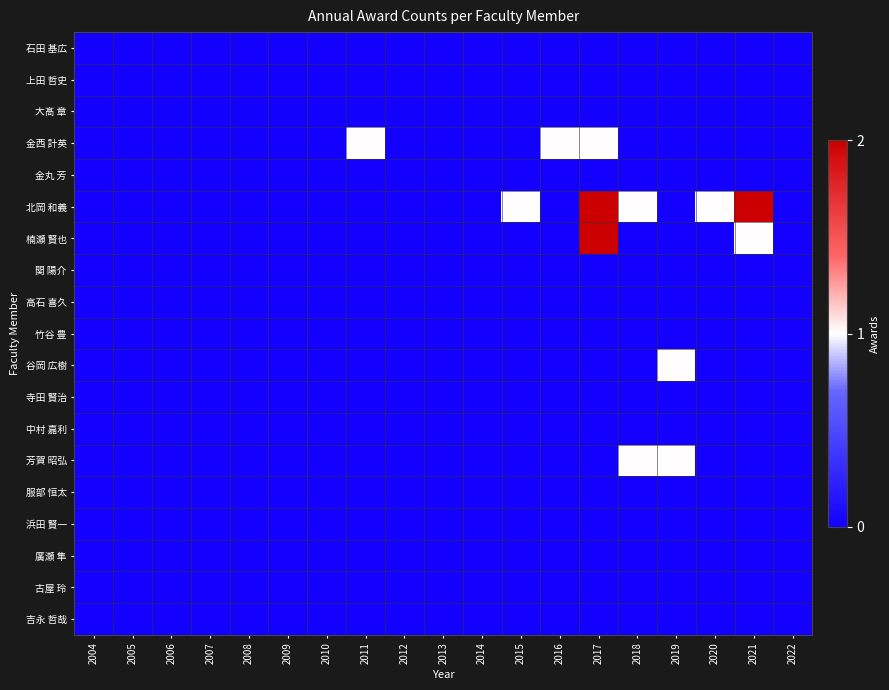

Reading left to right, transcribe all the data shown in this chart.

石田 基広: 2004=0	2005=0	2006=0	2007=0	2008=0	2009=0	2010=0	2011=0	2012=0	2013=0	2014=0	2015=0	2016=0	2017=0	2018=0	2019=0	2020=0	2021=0	2022=0
上田 哲史: 2004=0	2005=0	2006=0	2007=0	2008=0	2009=0	2010=0	2011=0	2012=0	2013=0	2014=0	2015=0	2016=0	2017=0	2018=0	2019=0	2020=0	2021=0	2022=0
大髙 章: 2004=0	2005=0	2006=0	2007=0	2008=0	2009=0	2010=0	2011=0	2012=0	2013=0	2014=0	2015=0	2016=0	2017=0	2018=0	2019=0	2020=0	2021=0	2022=0
金西 計英: 2004=0	2005=0	2006=0	2007=0	2008=0	2009=0	2010=0	2011=1	2012=0	2013=0	2014=0	2015=0	2016=1	2017=1	2018=0	2019=0	2020=0	2021=0	2022=0
金丸 芳: 2004=0	2005=0	2006=0	2007=0	2008=0	2009=0	2010=0	2011=0	2012=0	2013=0	2014=0	2015=0	2016=0	2017=0	2018=0	2019=0	2020=0	2021=0	2022=0
北岡 和義: 2004=0	2005=0	2006=0	2007=0	2008=0	2009=0	2010=0	2011=0	2012=0	2013=0	2014=0	2015=1	2016=0	2017=2	2018=1	2019=0	2020=1	2021=2	2022=0
楠瀬 賢也: 2004=0	2005=0	2006=0	2007=0	2008=0	2009=0	2010=0	2011=0	2012=0	2013=0	2014=0	2015=0	2016=0	2017=2	2018=0	2019=0	2020=0	2021=1	2022=0
関 陽介: 2004=0	2005=0	2006=0	2007=0	2008=0	2009=0	2010=0	2011=0	2012=0	2013=0	2014=0	2015=0	2016=0	2017=0	2018=0	2019=0	2020=0	2021=0	2022=0
高石 喜久: 2004=0	2005=0	2006=0	2007=0	2008=0	2009=0	2010=0	2011=0	2012=0	2013=0	2014=0	2015=0	2016=0	2017=0	2018=0	2019=0	2020=0	2021=0	2022=0
竹谷 豊: 2004=0	2005=0	2006=0	2007=0	2008=0	2009=0	2010=0	2011=0	2012=0	2013=0	2014=0	2015=0	2016=0	2017=0	2018=0	2019=0	2020=0	2021=0	2022=0
谷岡 広樹: 2004=0	2005=0	2006=0	2007=0	2008=0	2009=0	2010=0	2011=0	2012=0	2013=0	2014=0	2015=0	2016=0	2017=0	2018=0	2019=1	2020=0	2021=0	2022=0
寺田 賢治: 2004=0	2005=0	2006=0	2007=0	2008=0	2009=0	2010=0	2011=0	2012=0	2013=0	2014=0	2015=0	2016=0	2017=0	2018=0	2019=0	2020=0	2021=0	2022=0
中村 嘉利: 2004=0	2005=0	2006=0	2007=0	2008=0	2009=0	2010=0	2011=0	2012=0	2013=0	2014=0	2015=0	2016=0	2017=0	2018=0	2019=0	2020=0	2021=0	2022=0
芳賀 昭弘: 2004=0	2005=0	2006=0	2007=0	2008=0	2009=0	2010=0	2011=0	2012=0	2013=0	2014=0	2015=0	2016=0	2017=0	2018=1	2019=1	2020=0	2021=0	2022=0
服部 恒太: 2004=0	2005=0	2006=0	2007=0	2008=0	2009=0	2010=0	2011=0	2012=0	2013=0	2014=0	2015=0	2016=0	2017=0	2018=0	2019=0	2020=0	2021=0	2022=0
浜田 賢一: 2004=0	2005=0	2006=0	2007=0	2008=0	2009=0	2010=0	2011=0	2012=0	2013=0	2014=0	2015=0	2016=0	2017=0	2018=0	2019=0	2020=0	2021=0	2022=0
廣瀬 隼: 2004=0	2005=0	2006=0	2007=0	2008=0	2009=0	2010=0	2011=0	2012=0	2013=0	2014=0	2015=0	2016=0	2017=0	2018=0	2019=0	2020=0	2021=0	2022=0
古屋 玲: 2004=0	2005=0	2006=0	2007=0	2008=0	2009=0	2010=0	2011=0	2012=0	2013=0	2014=0	2015=0	2016=0	2017=0	2018=0	2019=0	2020=0	2021=0	2022=0
吉永 哲哉: 2004=0	2005=0	2006=0	2007=0	2008=0	2009=0	2010=0	2011=0	2012=0	2013=0	2014=0	2015=0	2016=0	2017=0	2018=0	2019=0	2020=0	2021=0	2022=0